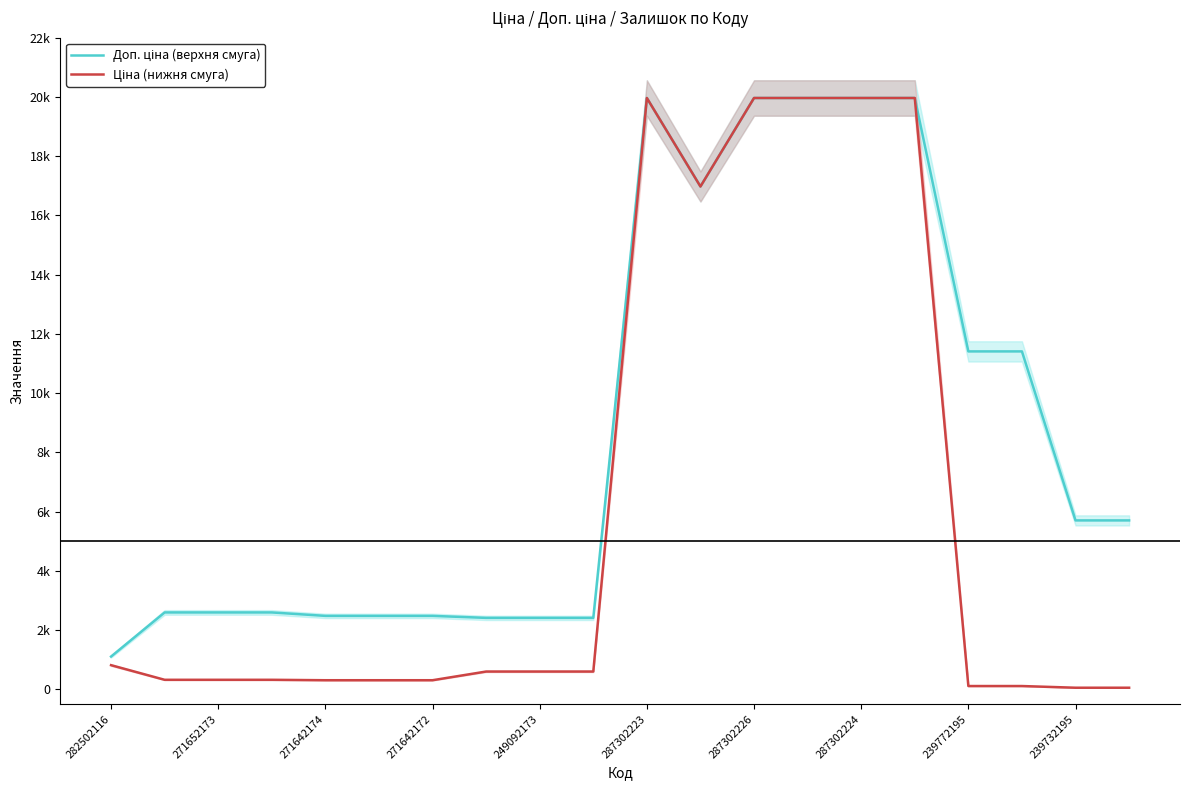

True or false: Доп. ціна (верхня смуга) and Ціна (нижня смуга) cross at least once.

False